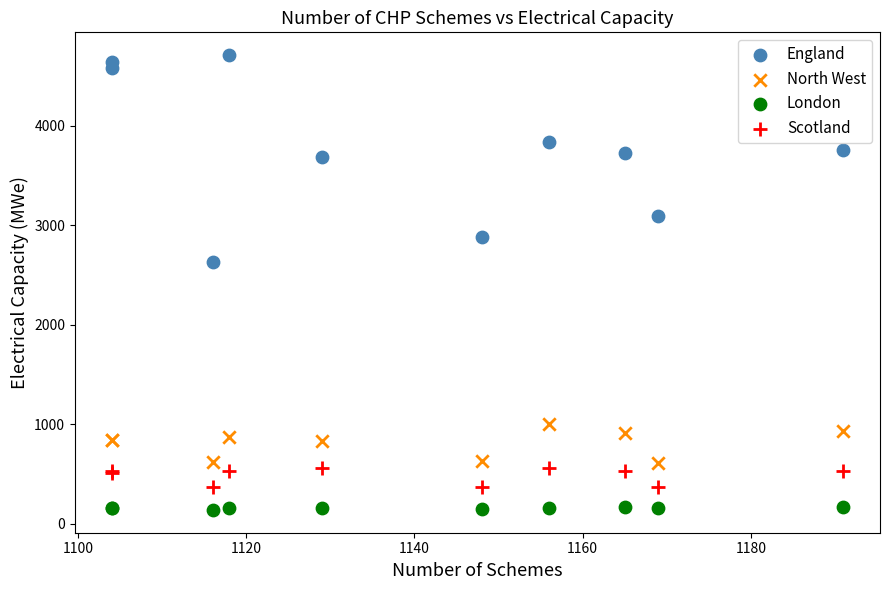

Which series has the largest Y range (max minus min)?

England